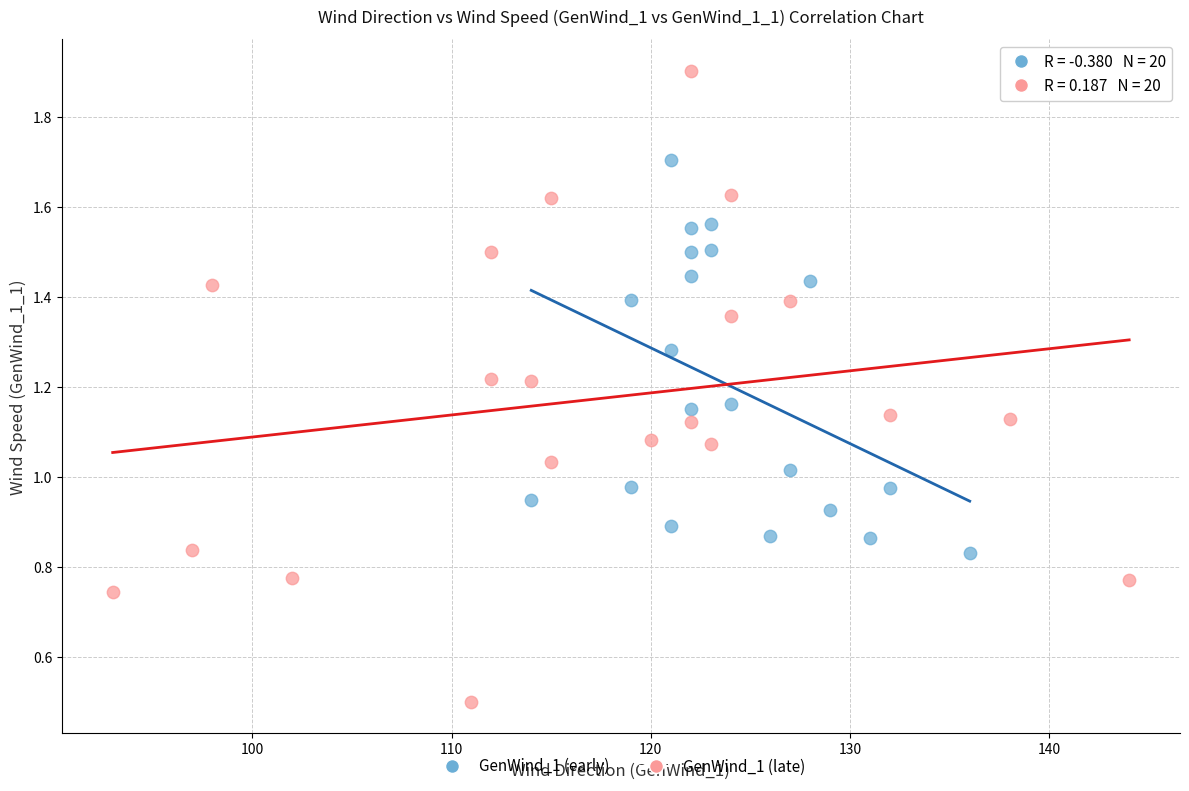

Which series contains the lowest Y value?

GenWind_1 (late)